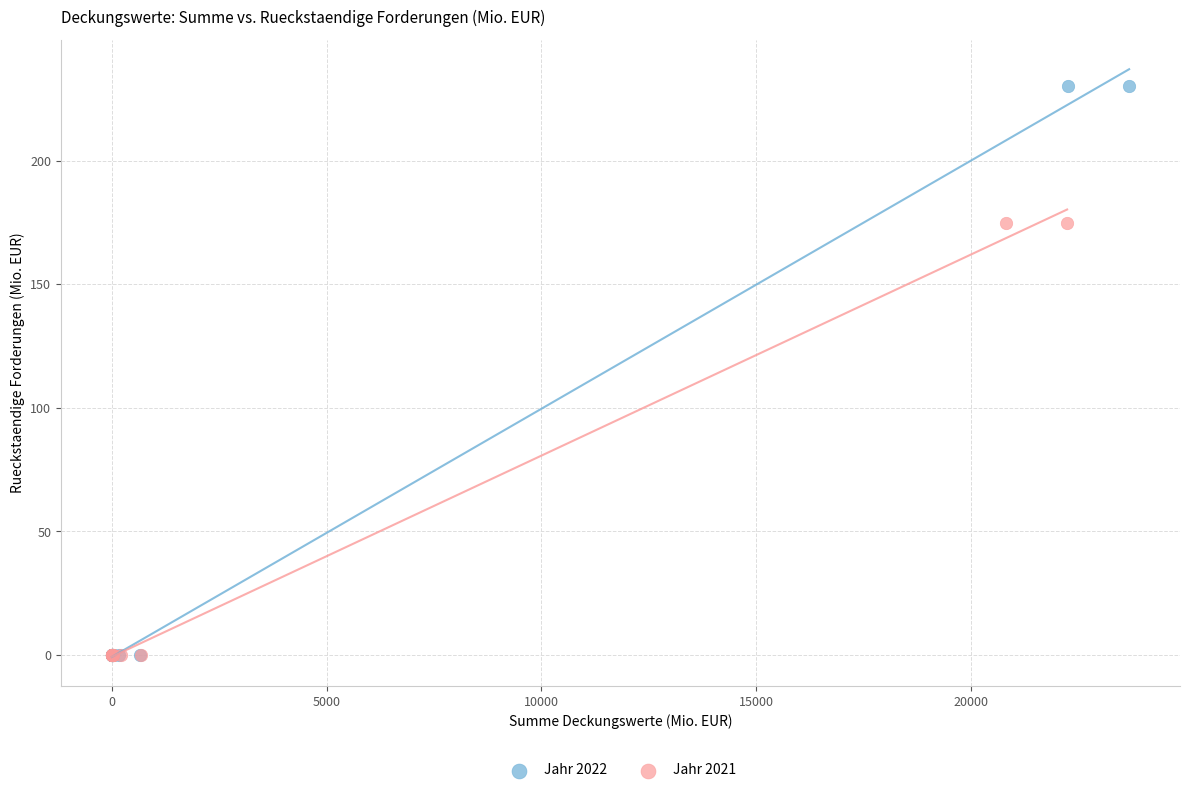

What are all the series names shown in the legend?

Jahr 2022, Jahr 2021